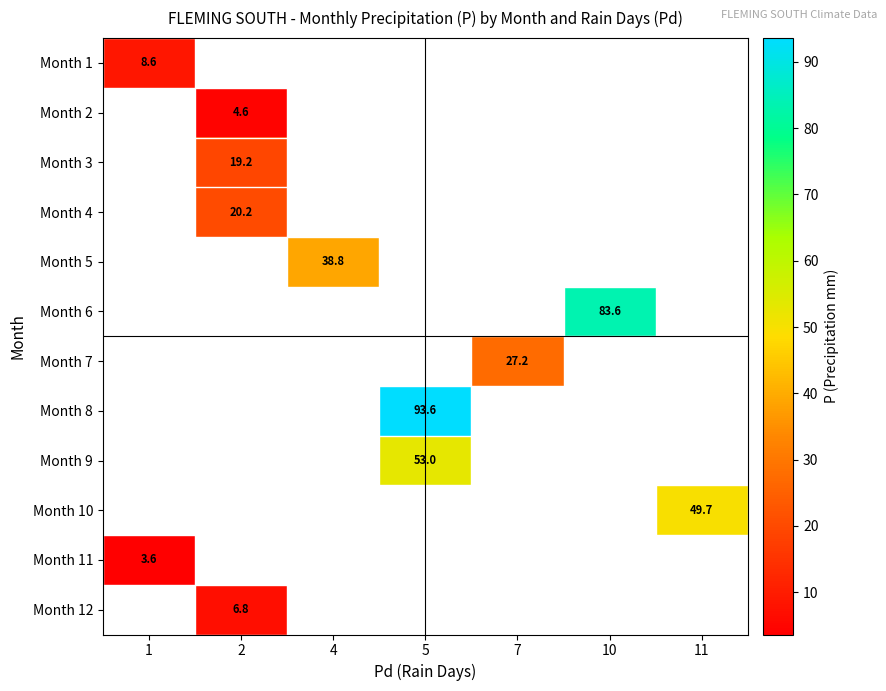

Which label corresponds to the smallest value in the chart?

1